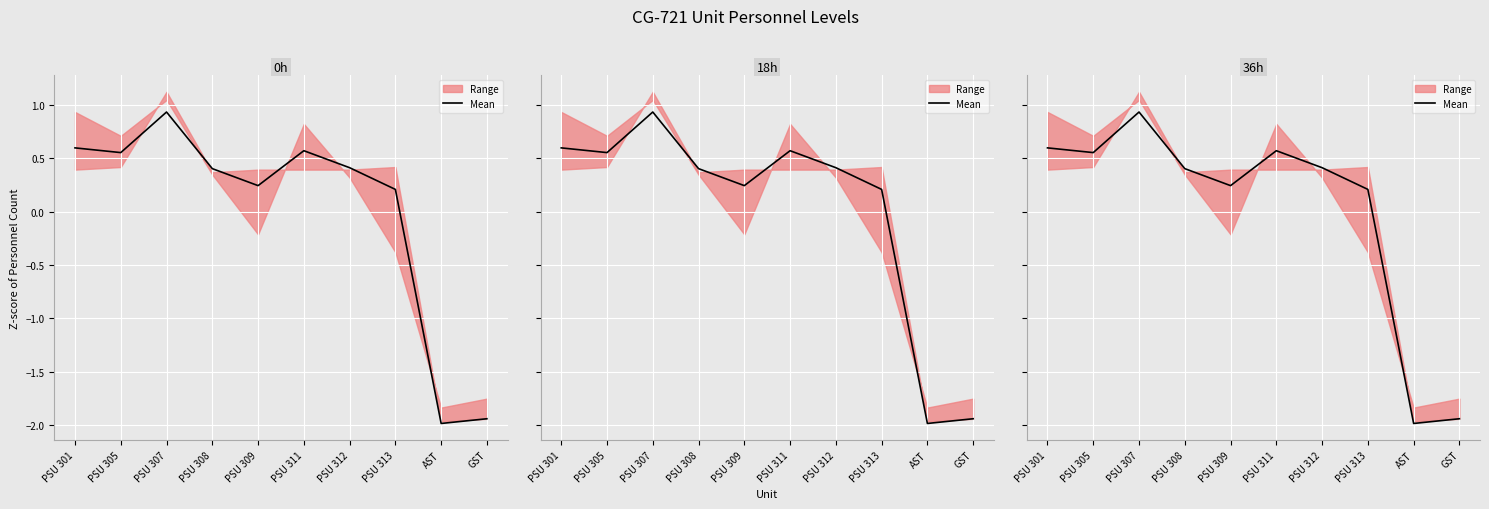

What is the smallest value displayed?

-2.0